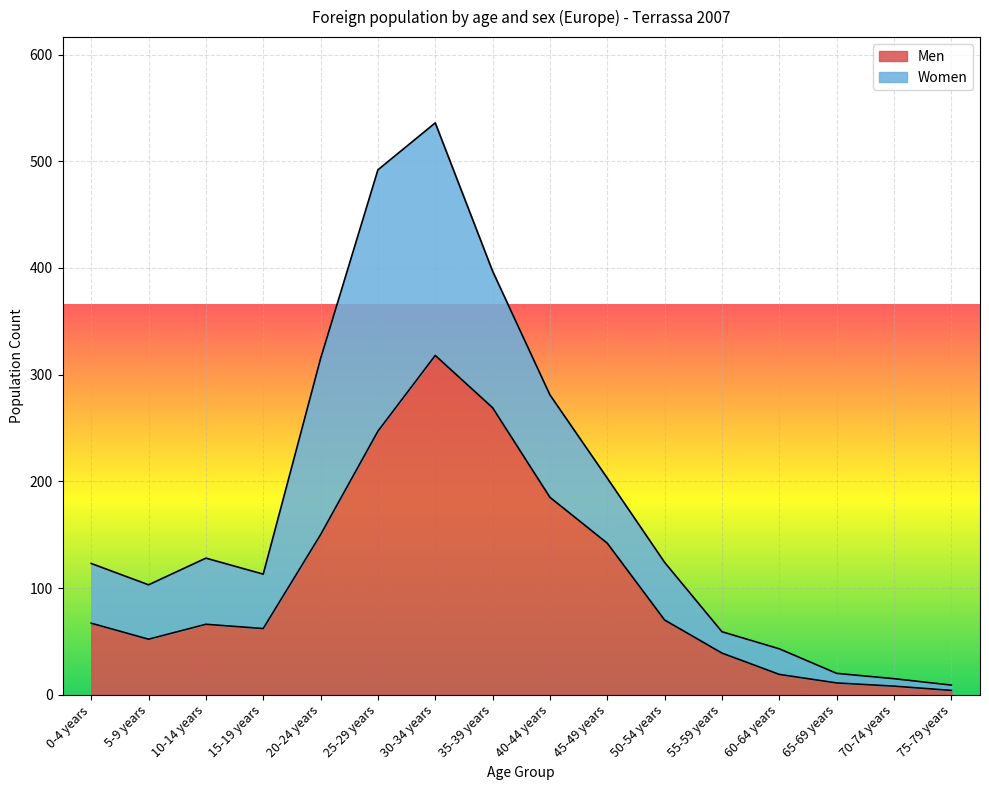

How many interior local peaks (higher than both neighbors) does the data have?

2